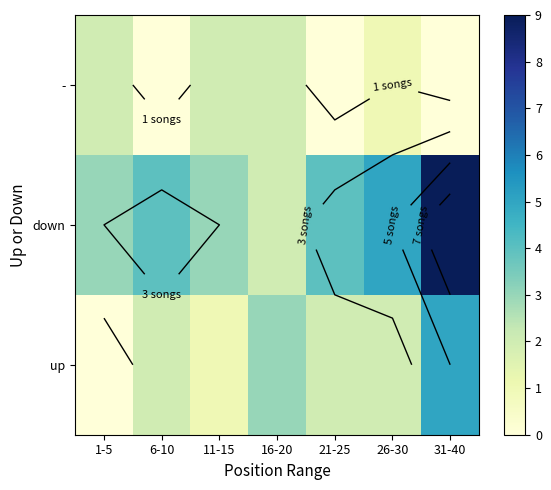

How many data points in down are above 4?

2